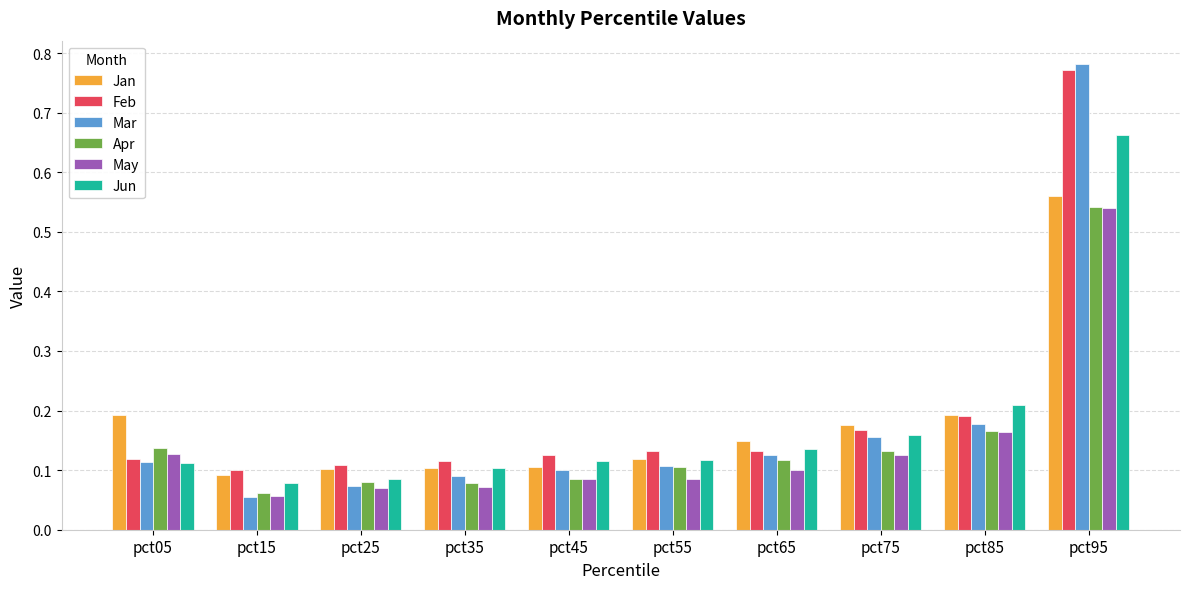

True or false: May has a value of 0.1 at pct65.

True